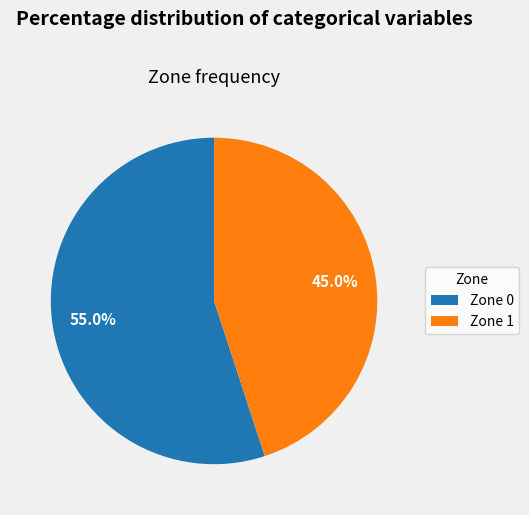

Which category has the biggest portion of the pie?

Zone 0